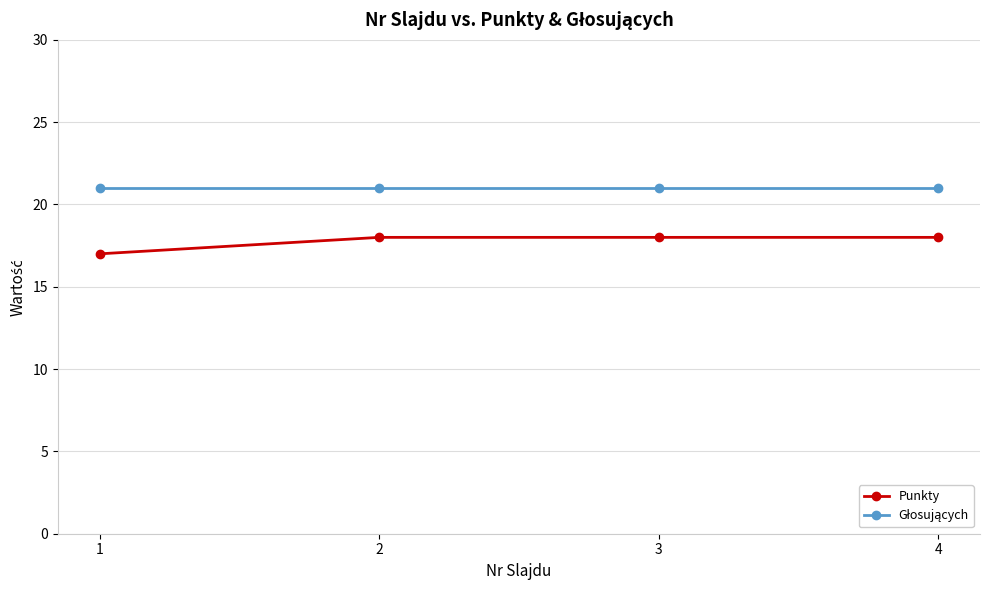

Which series has the largest range (max minus min)?

Punkty